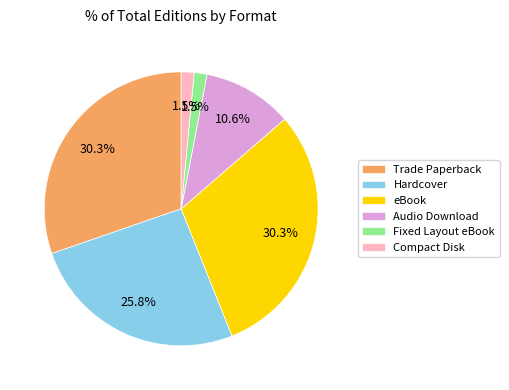

Between Hardcover and eBook, which is larger?

eBook